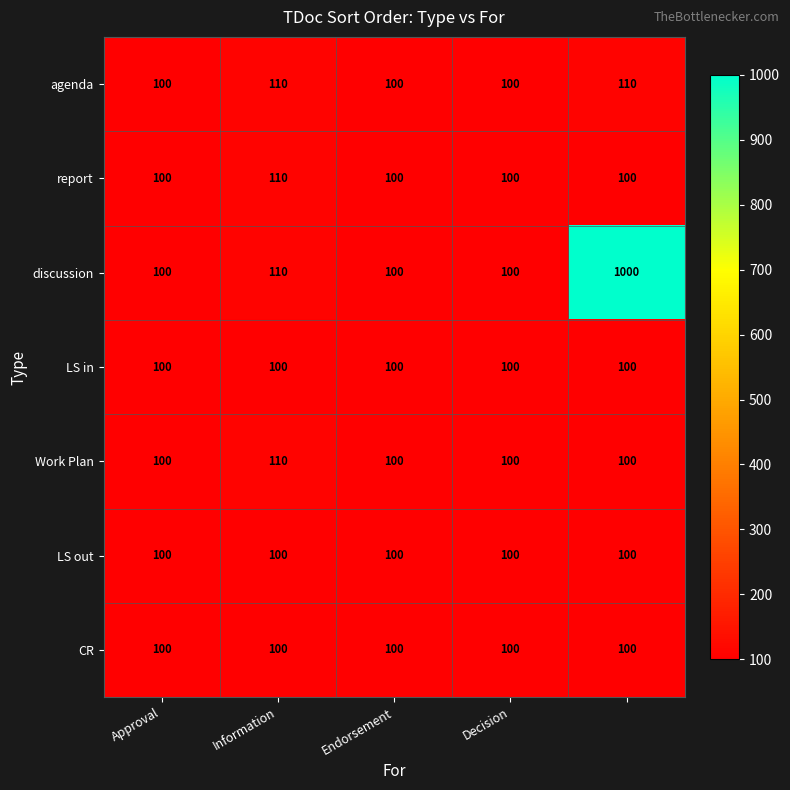

What is the average value of the Work Plan series?

102